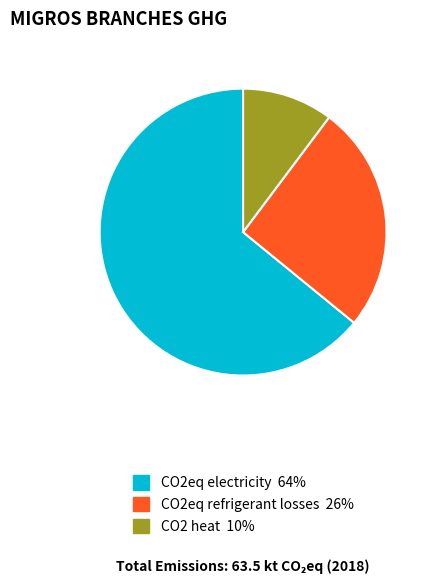

The CO2eq electricity slice represents 73% of the pie. True or false?

False